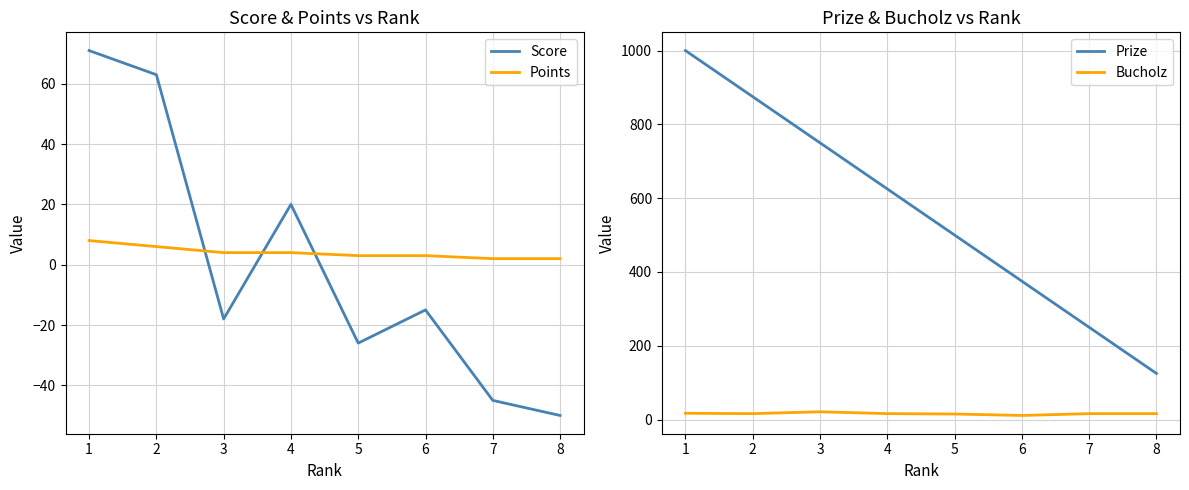

What is the average value of the Prize series?

562